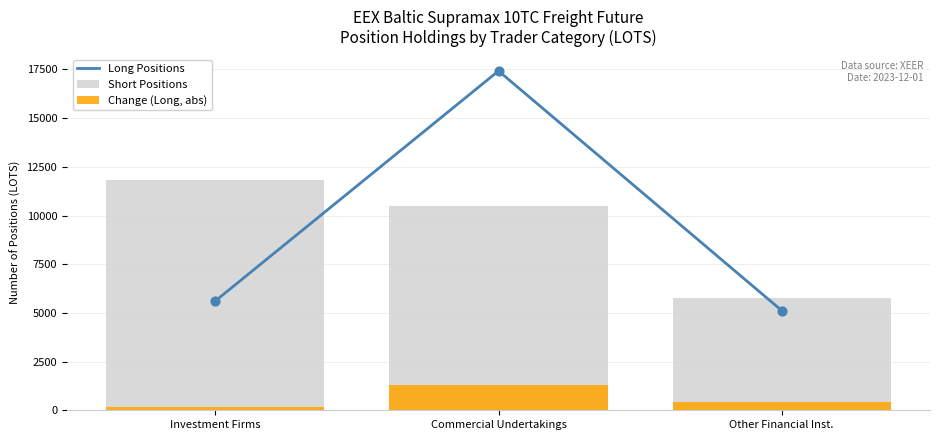

What is the total value across all series at Investment Firms?

17614.3